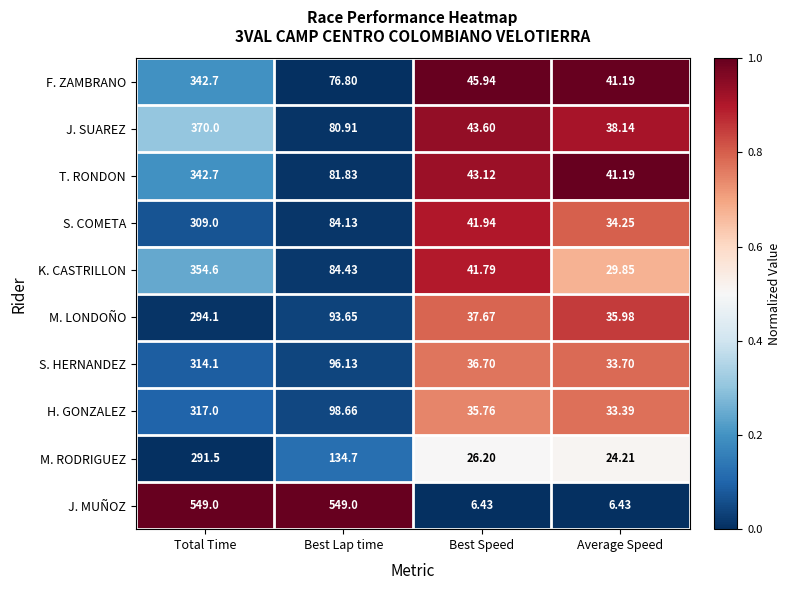

Which series has the largest total across all categories?

J. MUÑOZ